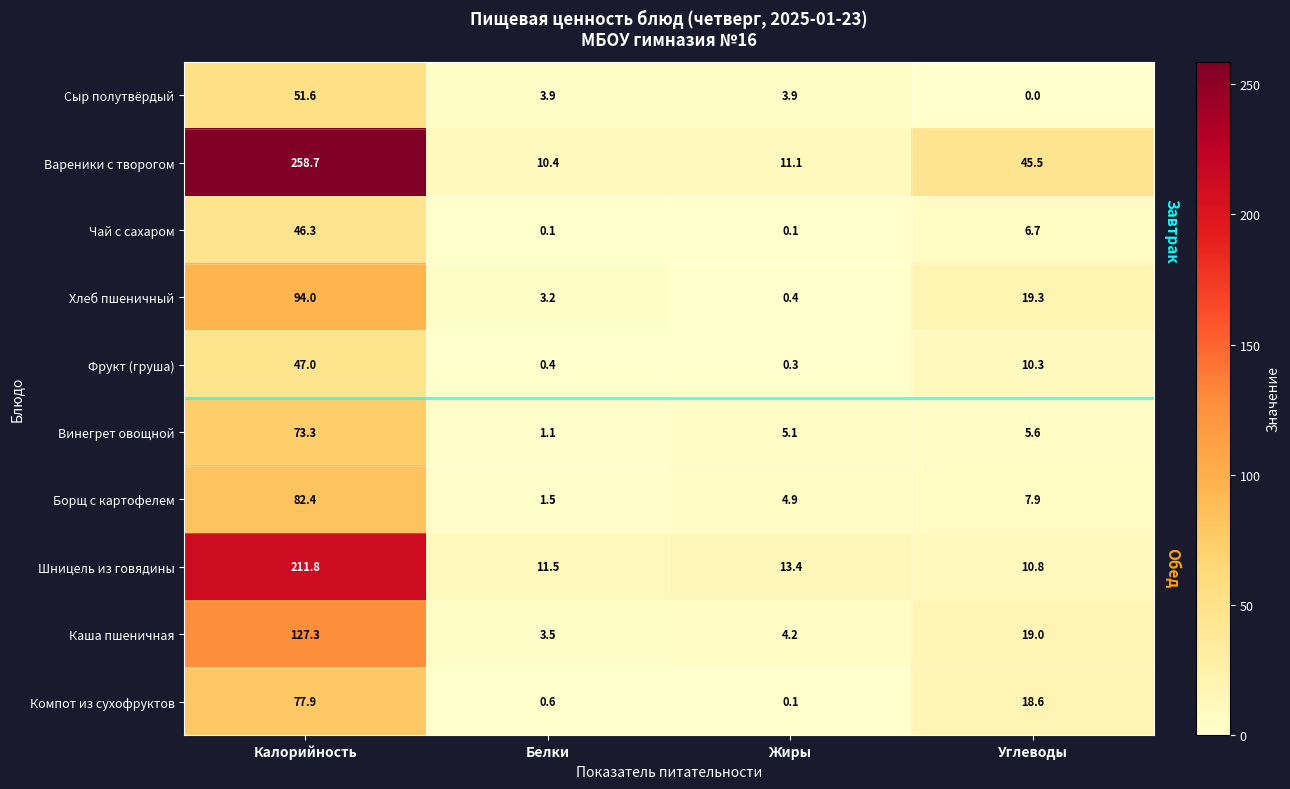

Where is Вареники с творогом nearest to the value 134?

Углеводы